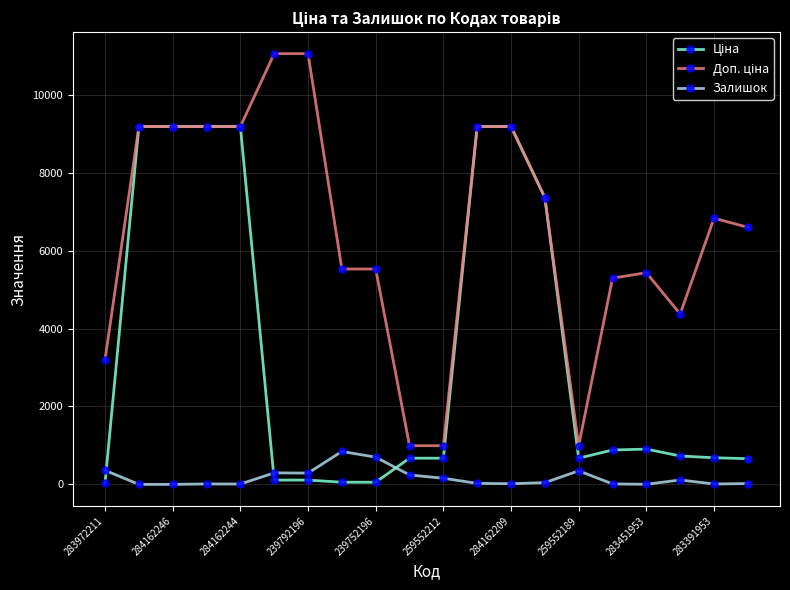

What is the greatest value displayed?

11055.0